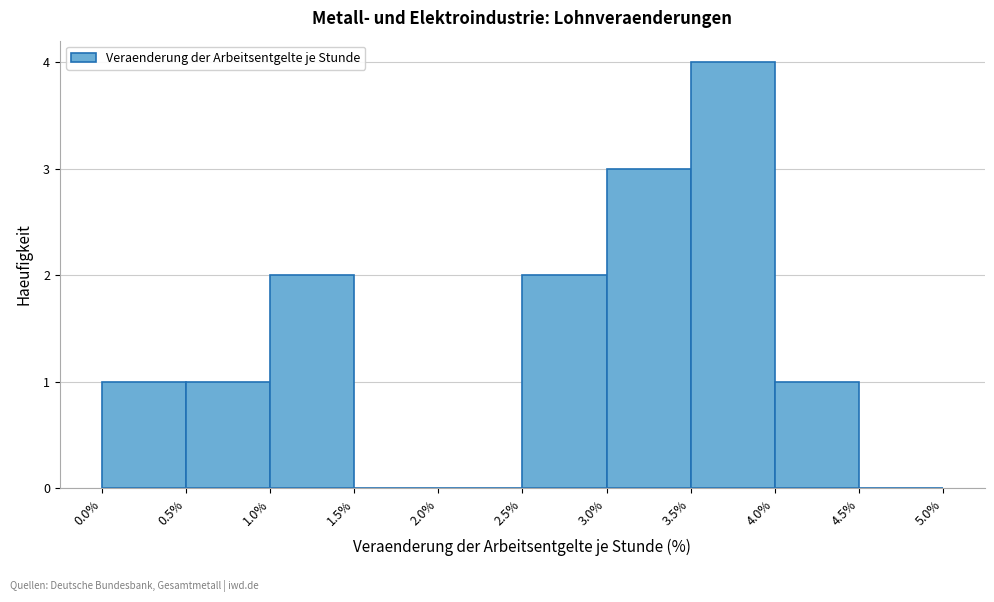

Which range on the x-axis has the tallest bar?

3.5% to 4.0%